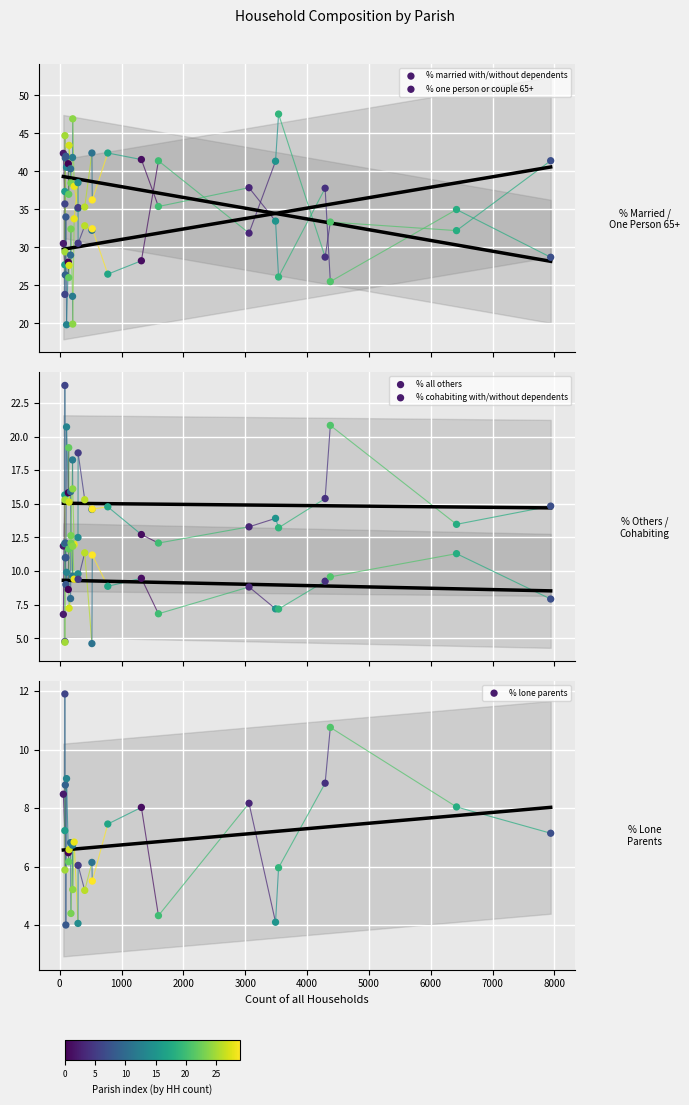

What are all the series names shown in the legend?

% married with/without dependents, % one person or couple 65+, % all others, % cohabiting with/without dependents, % lone parents